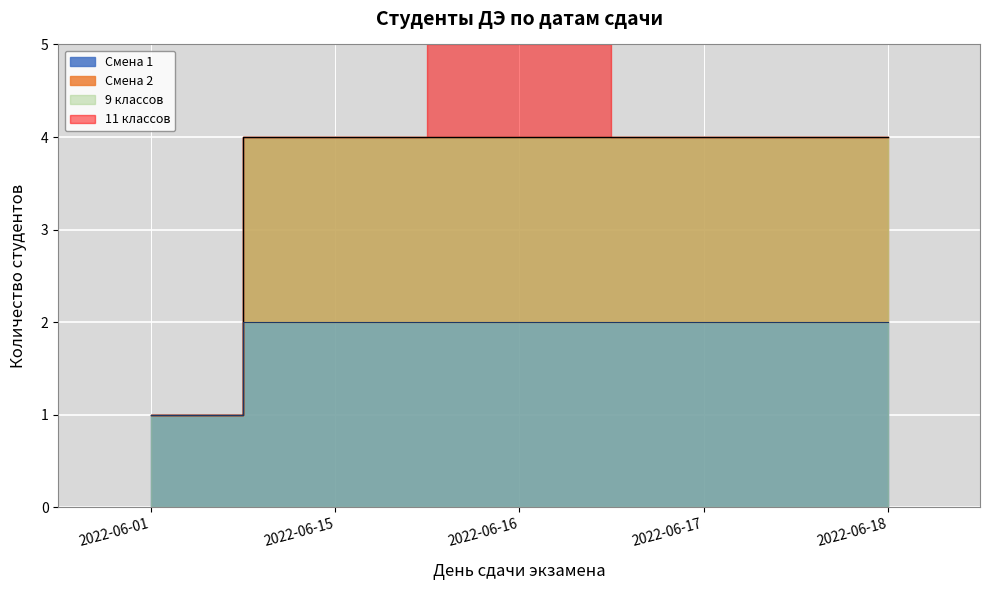

True or false: Смена 1 and Смена 2 intersect in this chart.

False